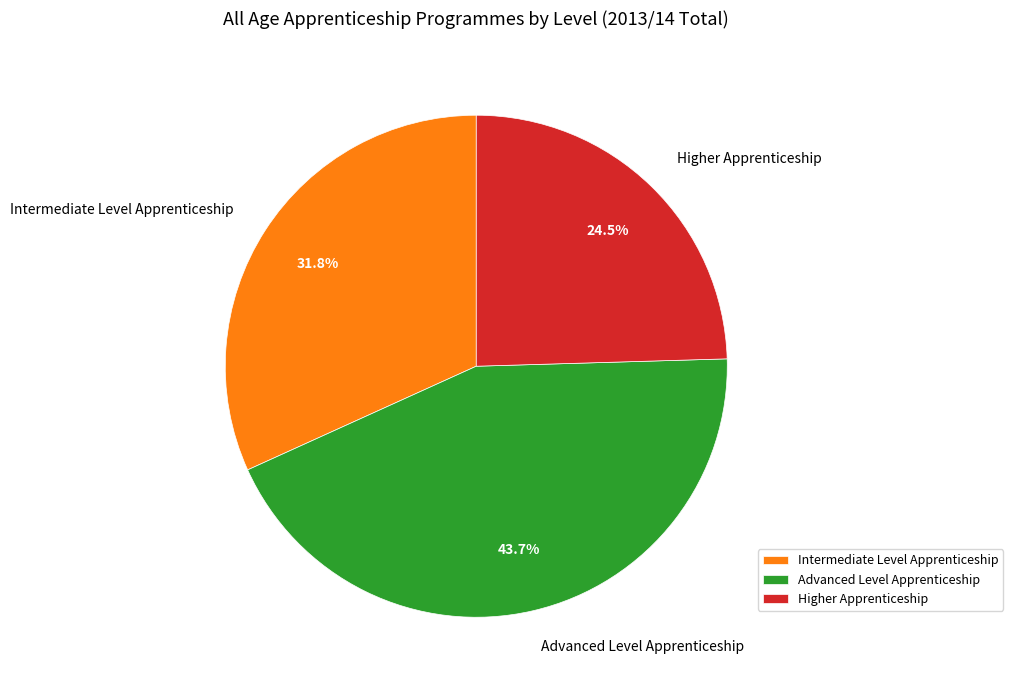

Is there any slice that represents more than half of the pie?

No